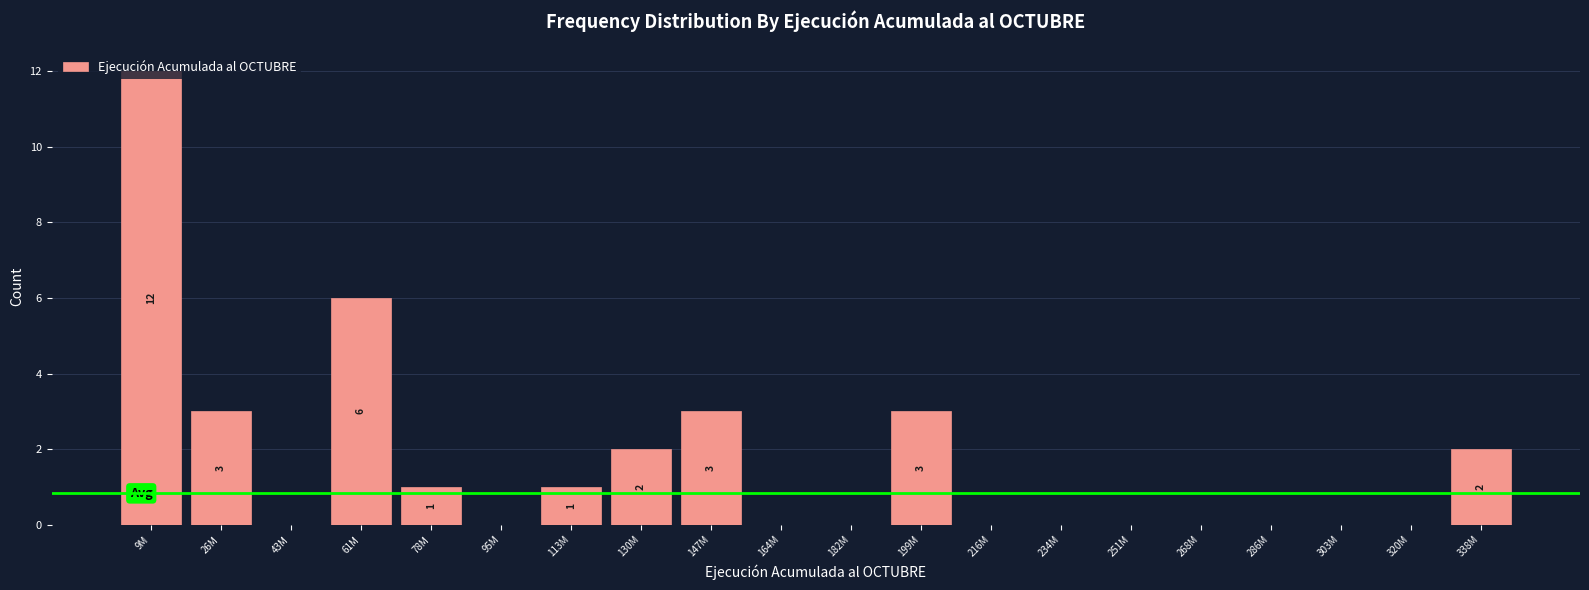

Which category has the highest value across all series?

9M